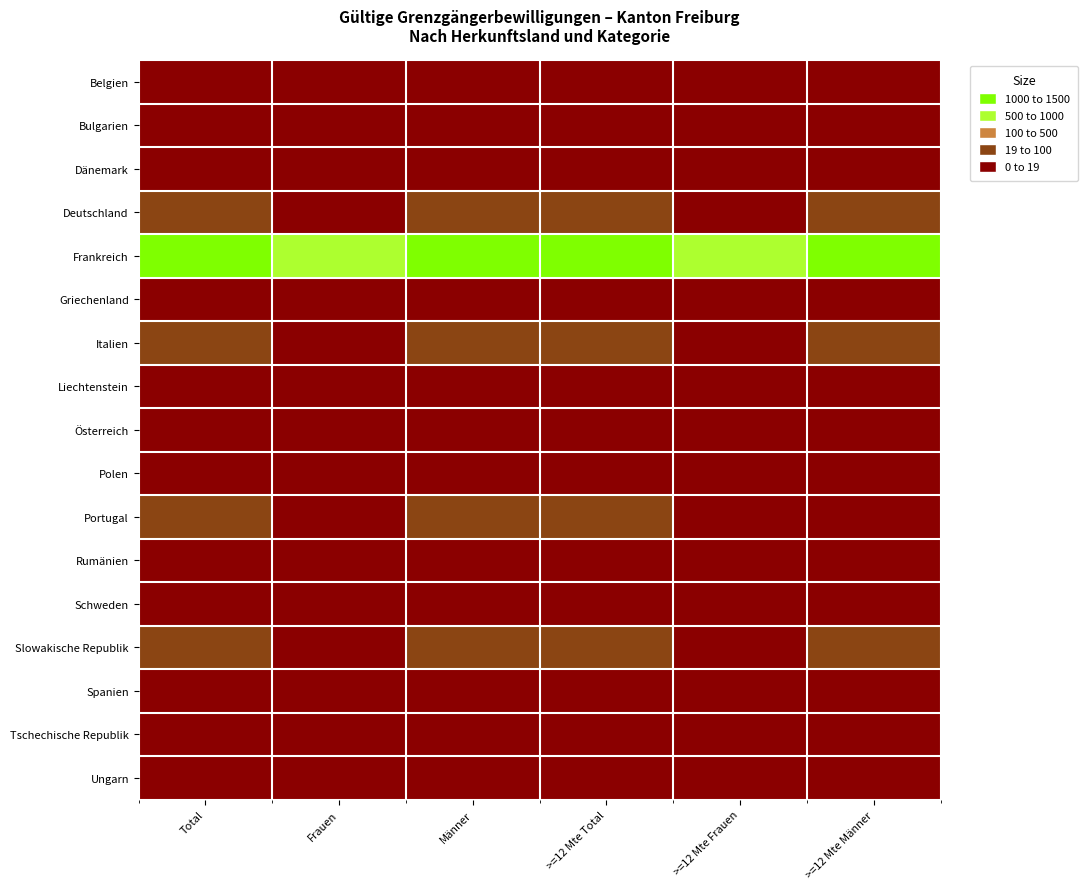

Which category has the lowest value across all series?

Frauen